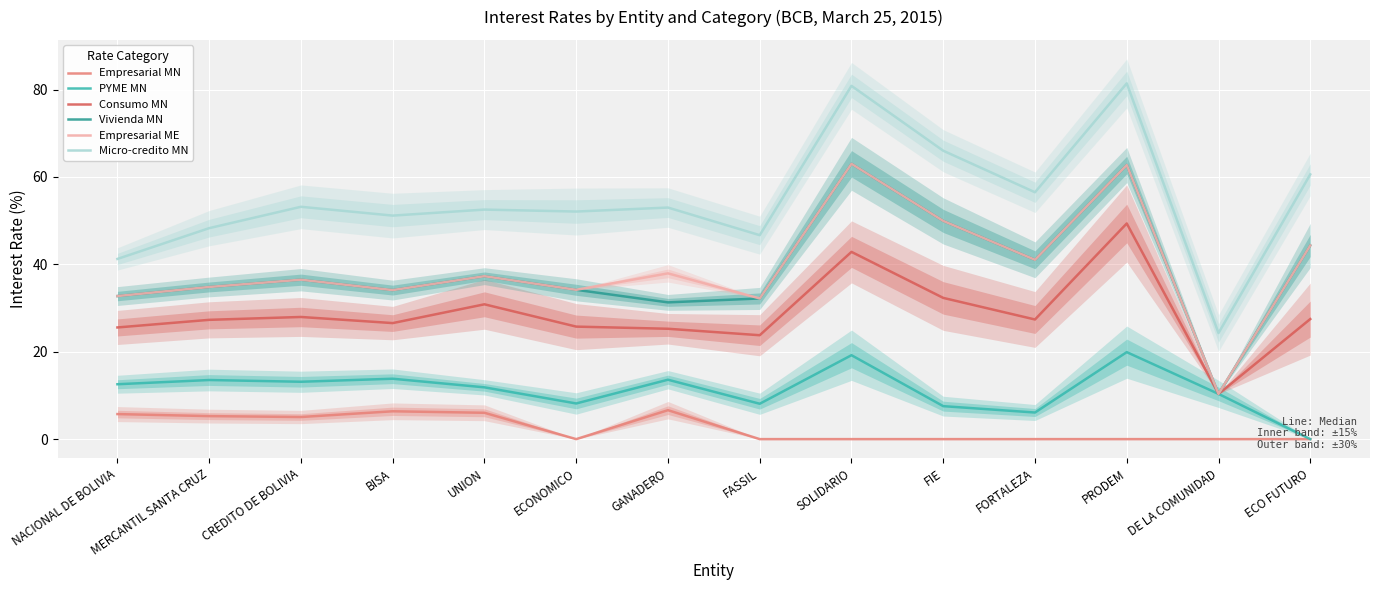

Reading right to left, list all the values displayed in this chart.

Empresarial MN: ECO FUTURO=0.0	DE LA COMUNIDAD=0.0	PRODEM=0.0	FORTALEZA=0.0	FIE=0.0	SOLIDARIO=0.0	FASSIL=0.0	GANADERO=6.6	ECONOMICO=0.0	UNION=6.0	BISA=6.4	CREDITO DE BOLIVIA=5.1	MERCANTIL SANTA CRUZ=5.3	NACIONAL DE BOLIVIA=5.7
PYME MN: ECO FUTURO=0.0	DE LA COMUNIDAD=10.4	PRODEM=19.9	FORTALEZA=6.1	FIE=7.5	SOLIDARIO=19.2	FASSIL=8.1	GANADERO=13.6	ECONOMICO=8.2	UNION=11.9	BISA=13.8	CREDITO DE BOLIVIA=13.1	MERCANTIL SANTA CRUZ=13.5	NACIONAL DE BOLIVIA=12.6
Consumo MN: ECO FUTURO=27.5	DE LA COMUNIDAD=10.4	PRODEM=49.4	FORTALEZA=27.4	FIE=32.3	SOLIDARIO=42.9	FASSIL=23.8	GANADERO=25.3	ECONOMICO=25.8	UNION=30.9	BISA=26.6	CREDITO DE BOLIVIA=28.0	MERCANTIL SANTA CRUZ=27.3	NACIONAL DE BOLIVIA=25.6
Vivienda MN: ECO FUTURO=44.3	DE LA COMUNIDAD=10.4	PRODEM=62.7	FORTALEZA=41.0	FIE=49.9	SOLIDARIO=63.0	FASSIL=32.2	GANADERO=31.3	ECONOMICO=34.2	UNION=37.3	BISA=34.1	CREDITO DE BOLIVIA=36.5	MERCANTIL SANTA CRUZ=34.8	NACIONAL DE BOLIVIA=32.7
Empresarial ME: ECO FUTURO=44.3	DE LA COMUNIDAD=10.4	PRODEM=62.7	FORTALEZA=41.0	FIE=49.9	SOLIDARIO=63.0	FASSIL=32.2	GANADERO=37.9	ECONOMICO=34.2	UNION=37.3	BISA=34.1	CREDITO DE BOLIVIA=36.5	MERCANTIL SANTA CRUZ=34.8	NACIONAL DE BOLIVIA=32.7
Micro-credito MN: ECO FUTURO=60.6	DE LA COMUNIDAD=24.3	PRODEM=81.4	FORTALEZA=56.5	FIE=66.0	SOLIDARIO=80.9	FASSIL=46.7	GANADERO=53.0	ECONOMICO=52.1	UNION=52.5	BISA=51.2	CREDITO DE BOLIVIA=53.2	MERCANTIL SANTA CRUZ=48.3	NACIONAL DE BOLIVIA=41.2